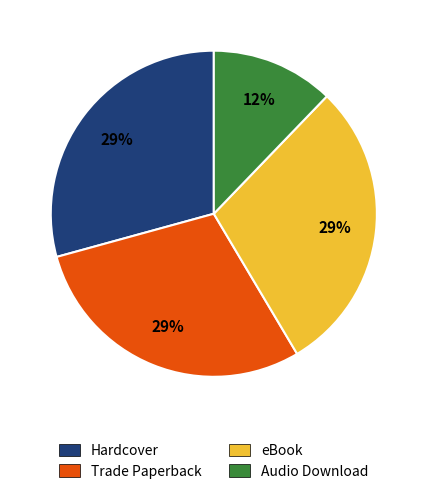

To the nearest percent, what portion does Audio Download represent?

12%